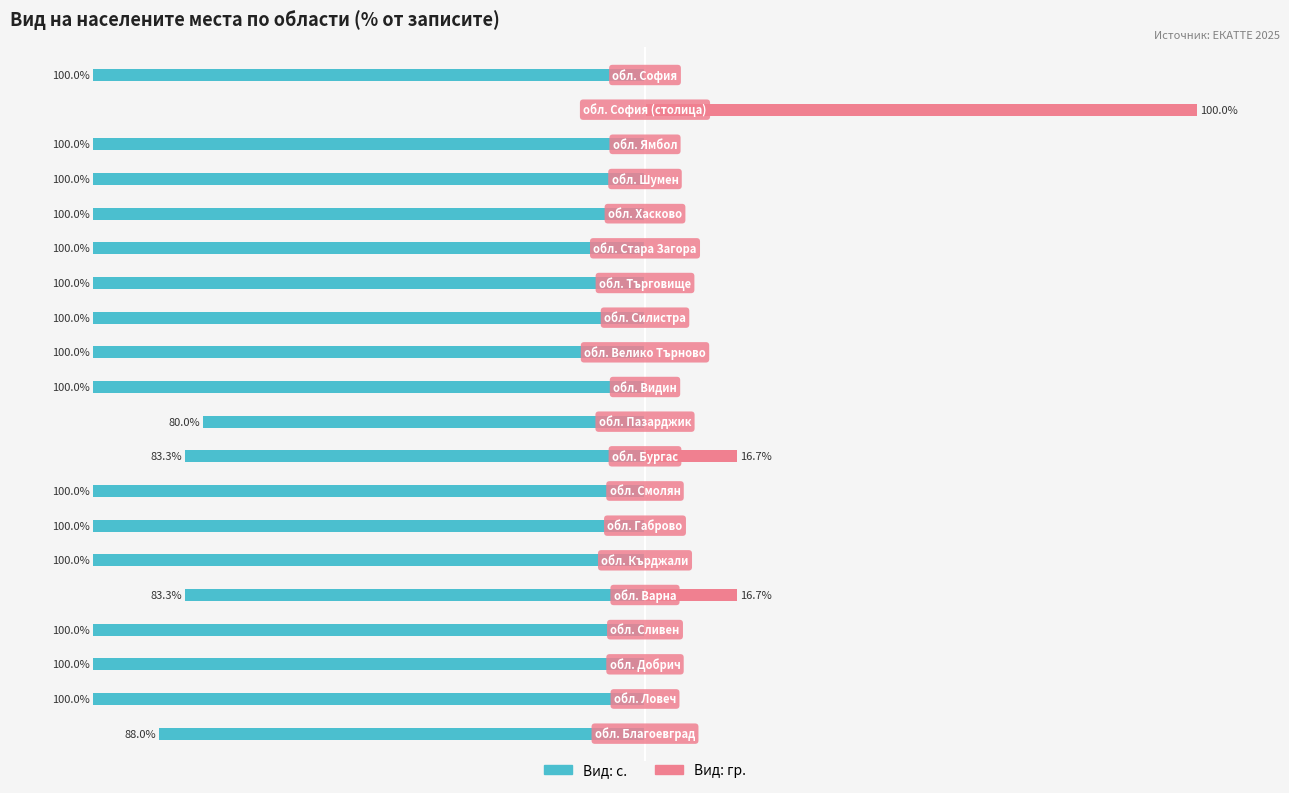

How many data points does each series have?

20